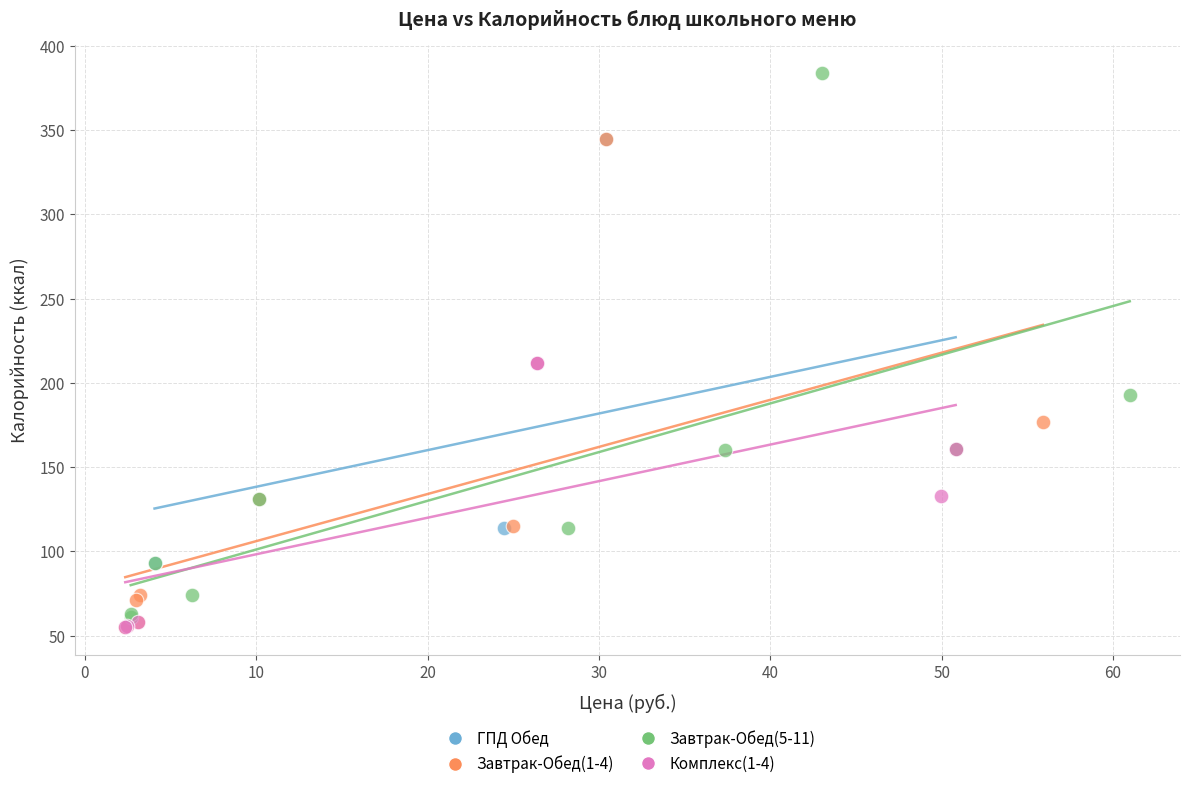

Which series contains the highest Y value?

Завтрак-Обед(5-11)